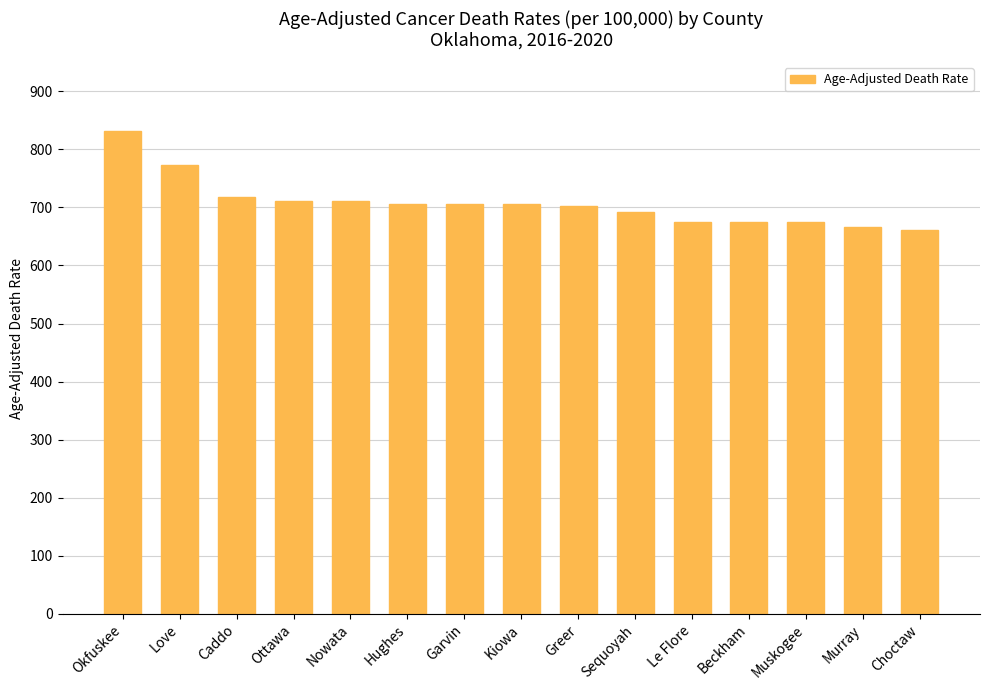

How many values exceed 705?

8